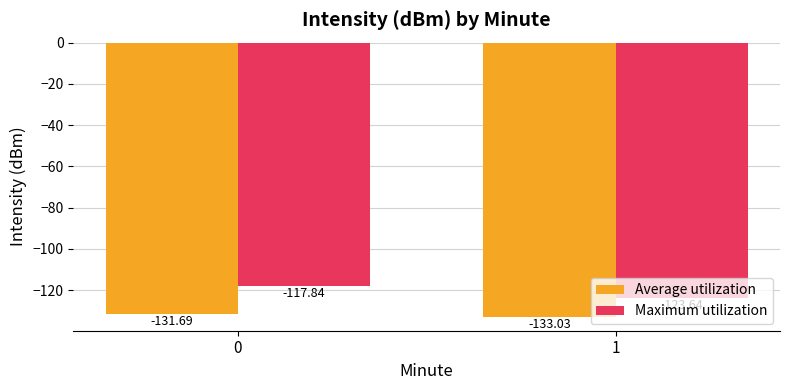

Reading right to left, transcribe all the data shown in this chart.

Average utilization: -133.0	-131.7
Maximum utilization: -123.6	-117.8